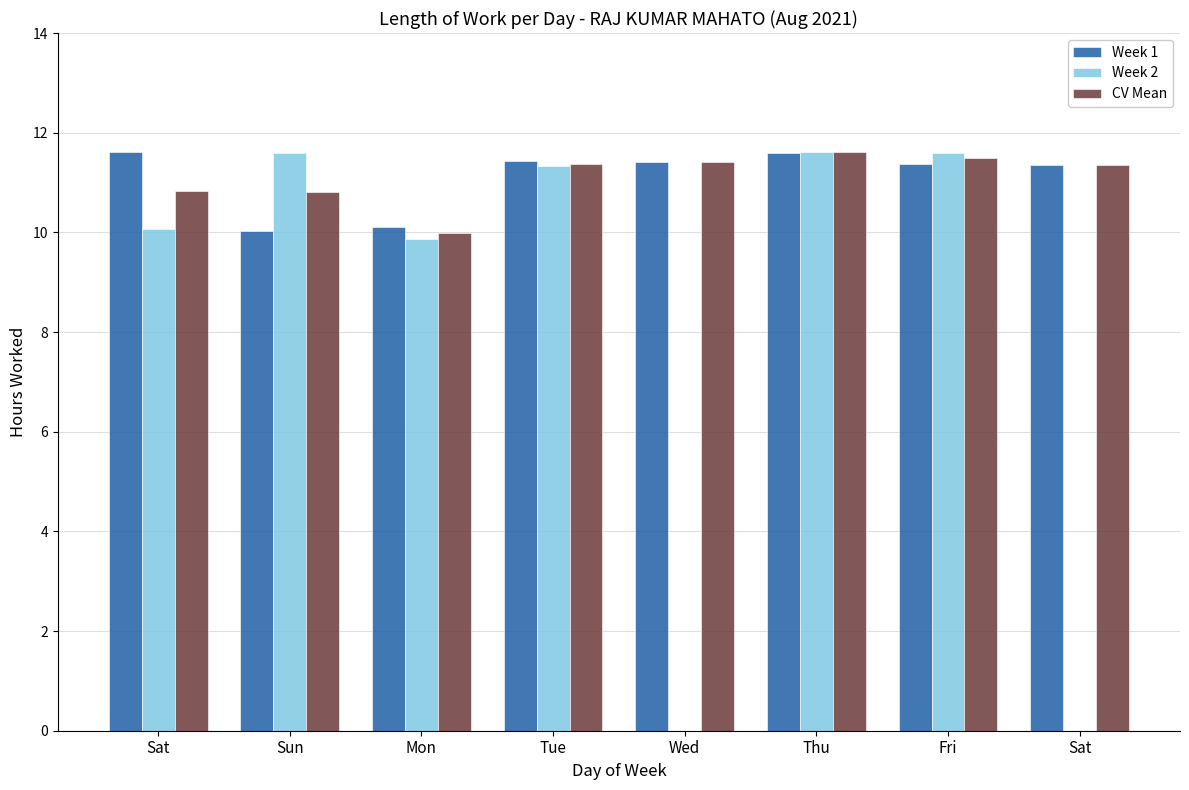

What is the difference between the maximum and minimum values in the Week 1 series?

1.6